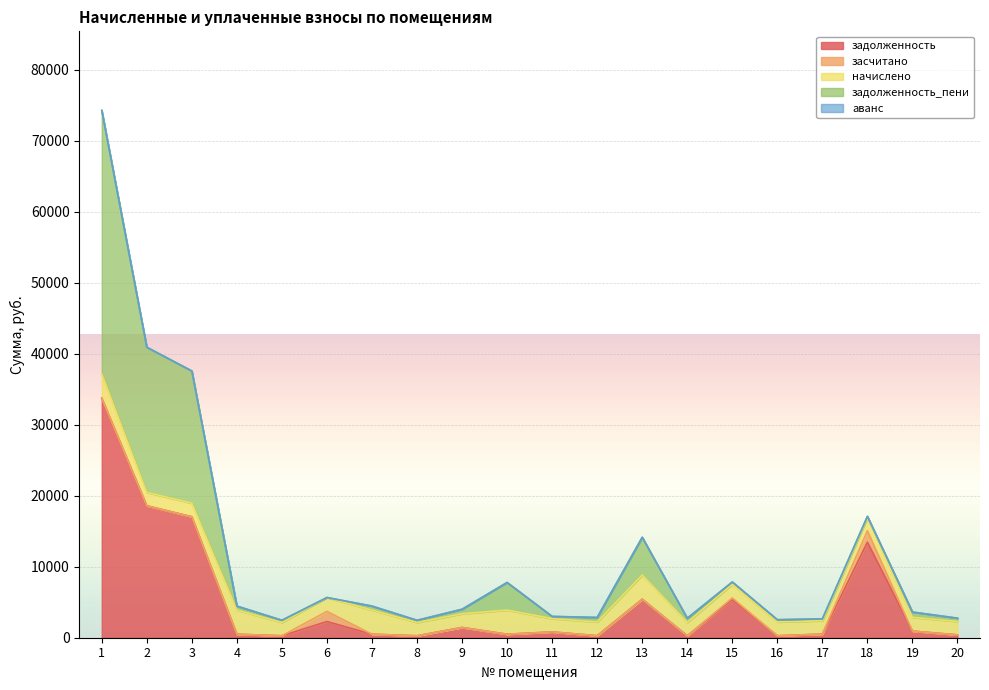

What is the difference between the second highest and second lowest values in the задолженность series?

18315.8